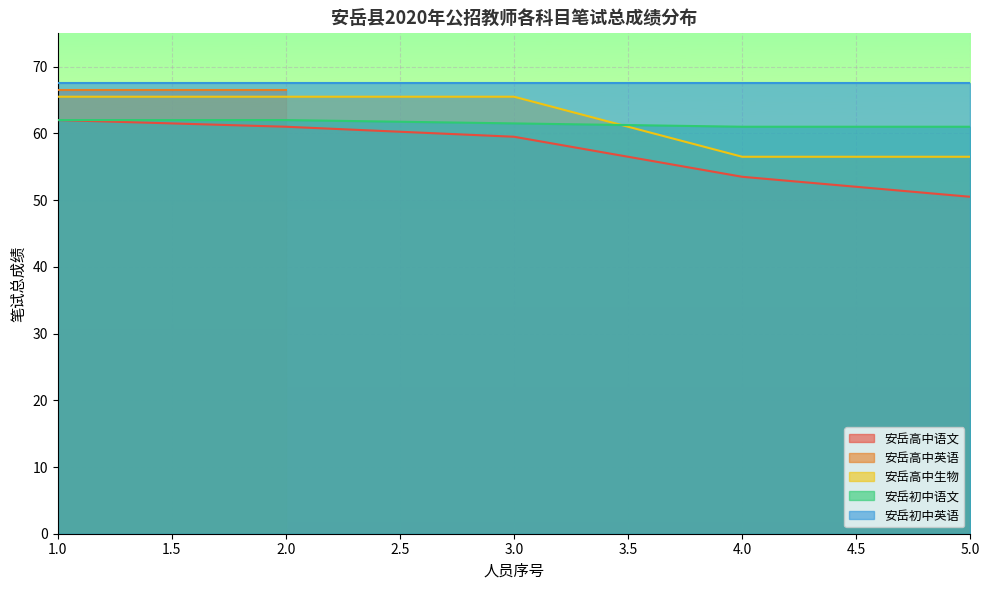

The value of 安岳初中语文 at 2.0 is 110.9. True or false?

False